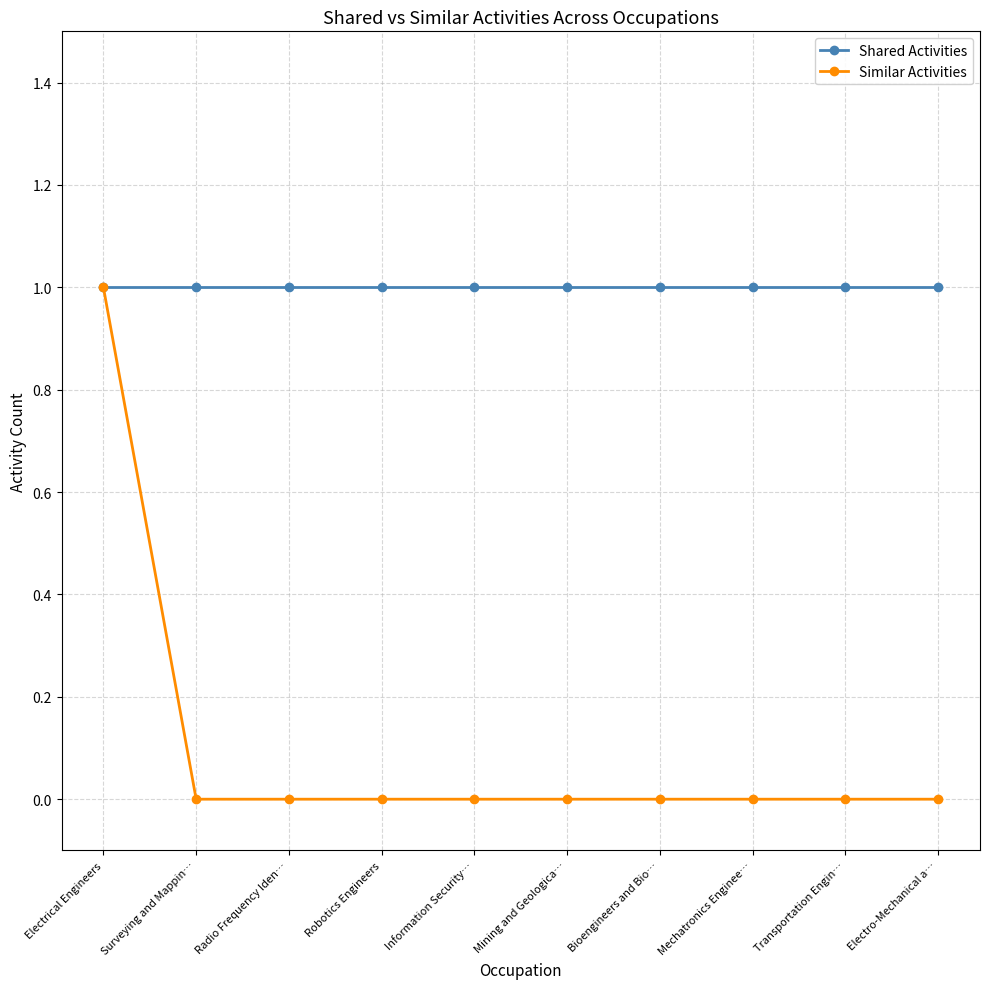

Does the chart display data point markers on the line(s)?

Yes